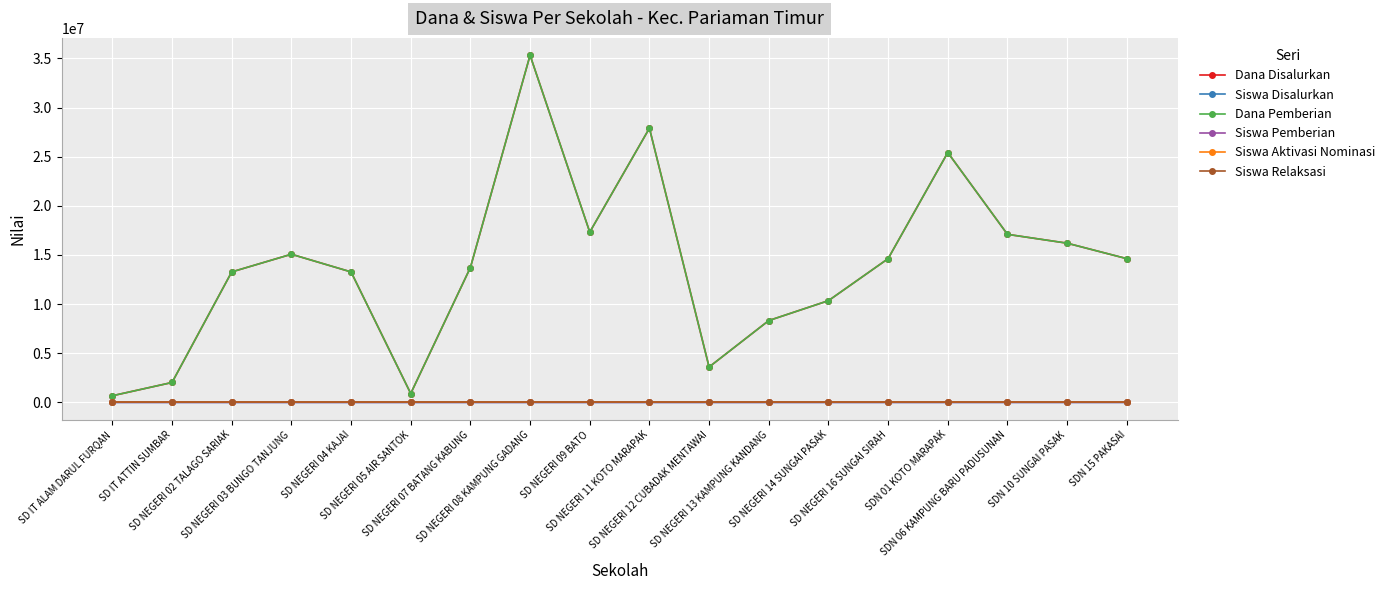

List the series in order of their peak value, lowest first.

Siswa Aktivasi Nominasi, Siswa Relaksasi, Siswa Disalurkan, Siswa Pemberian, Dana Disalurkan, Dana Pemberian